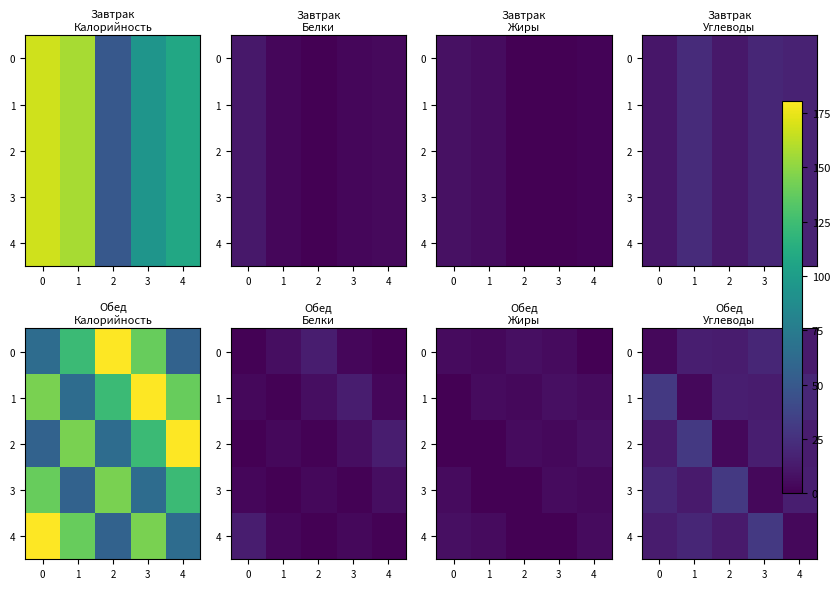

What is the total value across all series at 3?

81.8